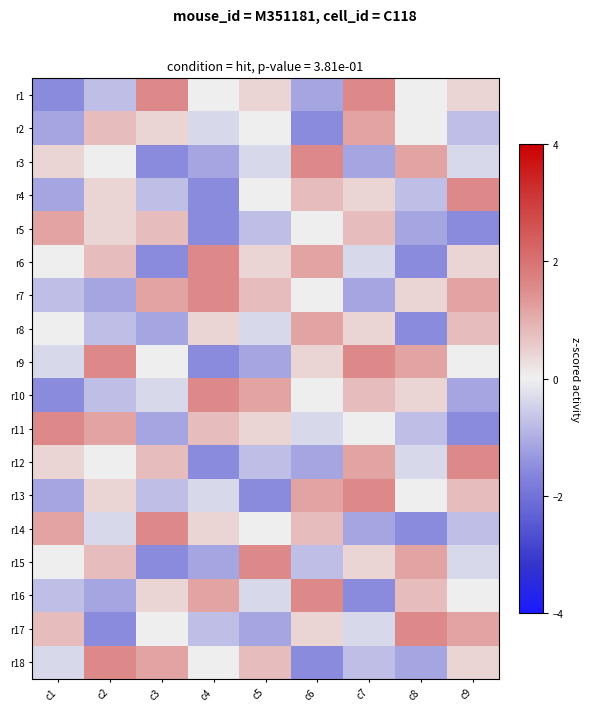

Reading left to right, extract all data points from this chart.

r1: c1=-1.5	c2=-0.8	c3=1.6	c4=0.0	c5=0.4	c6=-1.2	c7=1.6	c8=0.0	c9=0.4
r2: c1=-1.2	c2=0.8	c3=0.4	c4=-0.4	c5=0.0	c6=-1.5	c7=1.2	c8=0.0	c9=-0.8
r3: c1=0.4	c2=0.0	c3=-1.5	c4=-1.2	c5=-0.4	c6=1.6	c7=-1.2	c8=1.2	c9=-0.4
r4: c1=-1.2	c2=0.4	c3=-0.8	c4=-1.5	c5=0.0	c6=0.8	c7=0.4	c8=-0.8	c9=1.6
r5: c1=1.2	c2=0.4	c3=0.8	c4=-1.5	c5=-0.8	c6=0.0	c7=0.8	c8=-1.2	c9=-1.5
r6: c1=0.0	c2=0.8	c3=-1.5	c4=1.6	c5=0.4	c6=1.2	c7=-0.4	c8=-1.5	c9=0.4
r7: c1=-0.8	c2=-1.2	c3=1.2	c4=1.6	c5=0.8	c6=0.0	c7=-1.2	c8=0.4	c9=1.2
r8: c1=0.0	c2=-0.8	c3=-1.2	c4=0.4	c5=-0.4	c6=1.2	c7=0.4	c8=-1.5	c9=0.8
r9: c1=-0.4	c2=1.6	c3=0.0	c4=-1.5	c5=-1.2	c6=0.4	c7=1.6	c8=1.2	c9=0.0
r10: c1=-1.5	c2=-0.8	c3=-0.4	c4=1.6	c5=1.2	c6=0.0	c7=0.8	c8=0.4	c9=-1.2
r11: c1=1.6	c2=1.2	c3=-1.2	c4=0.8	c5=0.4	c6=-0.4	c7=0.0	c8=-0.8	c9=-1.5
r12: c1=0.4	c2=0.0	c3=0.8	c4=-1.5	c5=-0.8	c6=-1.2	c7=1.2	c8=-0.4	c9=1.6
r13: c1=-1.2	c2=0.4	c3=-0.8	c4=-0.4	c5=-1.5	c6=1.2	c7=1.6	c8=0.0	c9=0.8
r14: c1=1.2	c2=-0.4	c3=1.6	c4=0.4	c5=0.0	c6=0.8	c7=-1.2	c8=-1.5	c9=-0.8
r15: c1=0.0	c2=0.8	c3=-1.5	c4=-1.2	c5=1.6	c6=-0.8	c7=0.4	c8=1.2	c9=-0.4
r16: c1=-0.8	c2=-1.2	c3=0.4	c4=1.2	c5=-0.4	c6=1.6	c7=-1.5	c8=0.8	c9=0.0
r17: c1=0.8	c2=-1.5	c3=0.0	c4=-0.8	c5=-1.2	c6=0.4	c7=-0.4	c8=1.6	c9=1.2
r18: c1=-0.4	c2=1.6	c3=1.2	c4=0.0	c5=0.8	c6=-1.5	c7=-0.8	c8=-1.2	c9=0.4